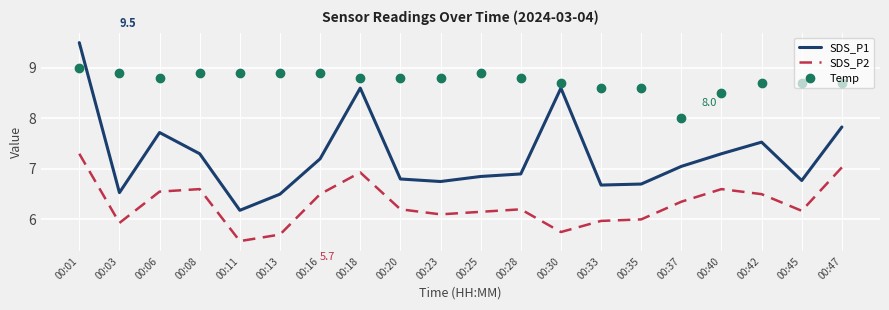

The SDS_P1 series shows 6.7 at 00:33. True or false?

True